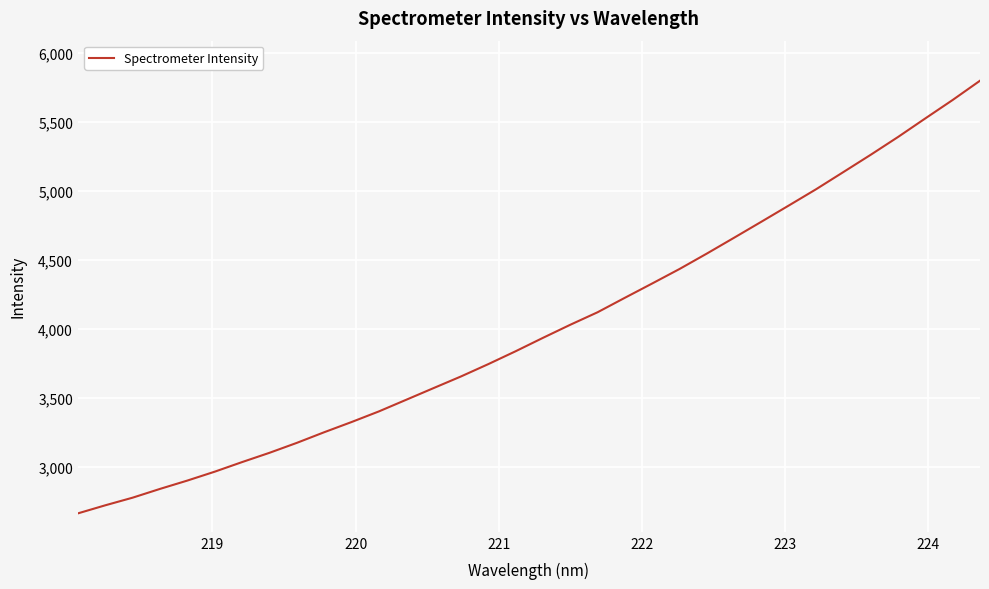

What is the difference between the maximum and minimum values?

3131.7